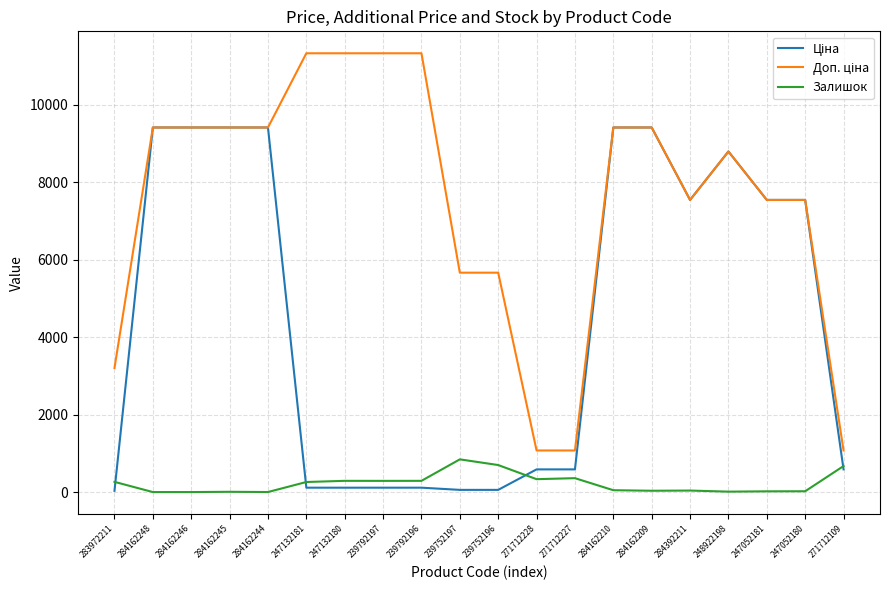

Does the chart have visible grid lines?

Yes